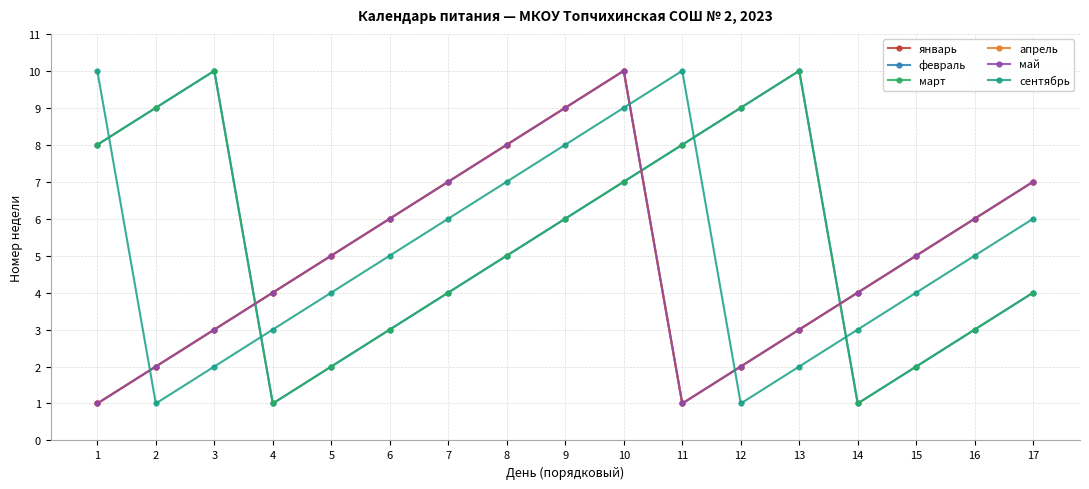

Is the value of май at 14 greater than the value of январь at 4?

No